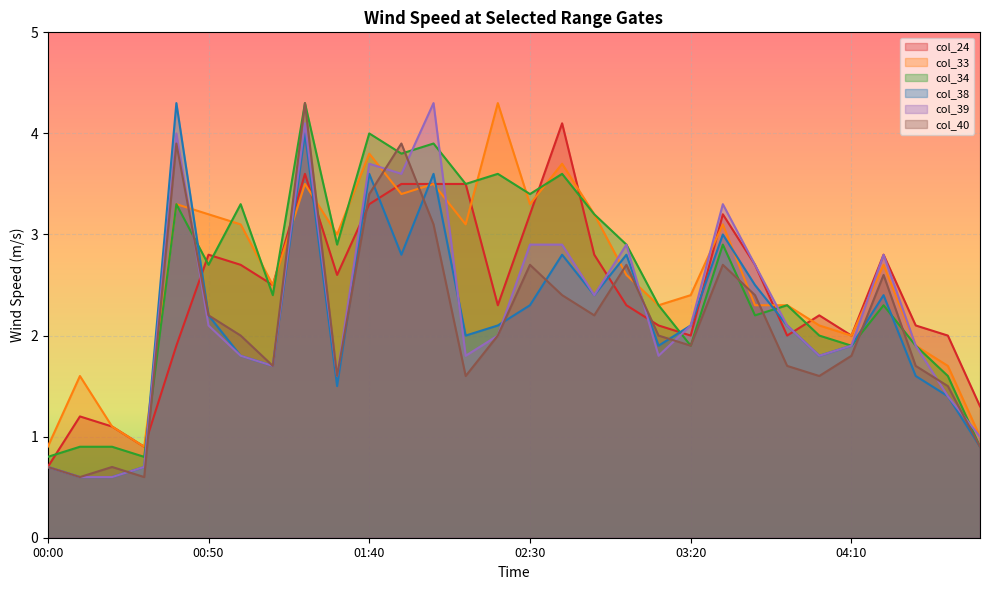

What is the difference between the col_40 values at 00:50 and 00:30?

1.6